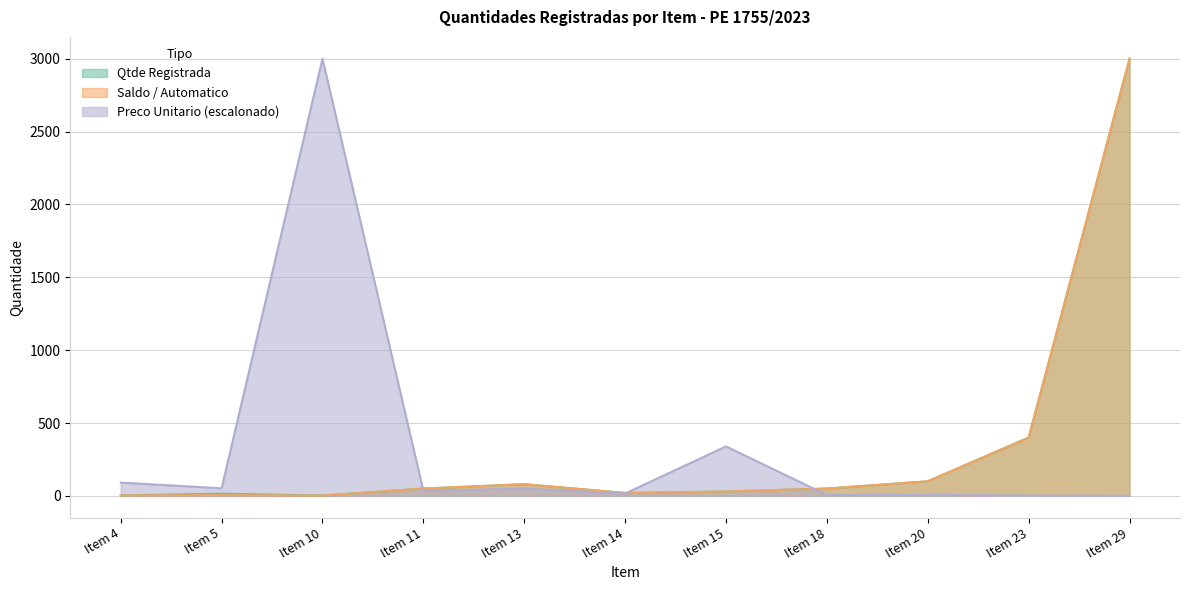

Which category has the lowest value in the Preco Unitario series?

Item 29